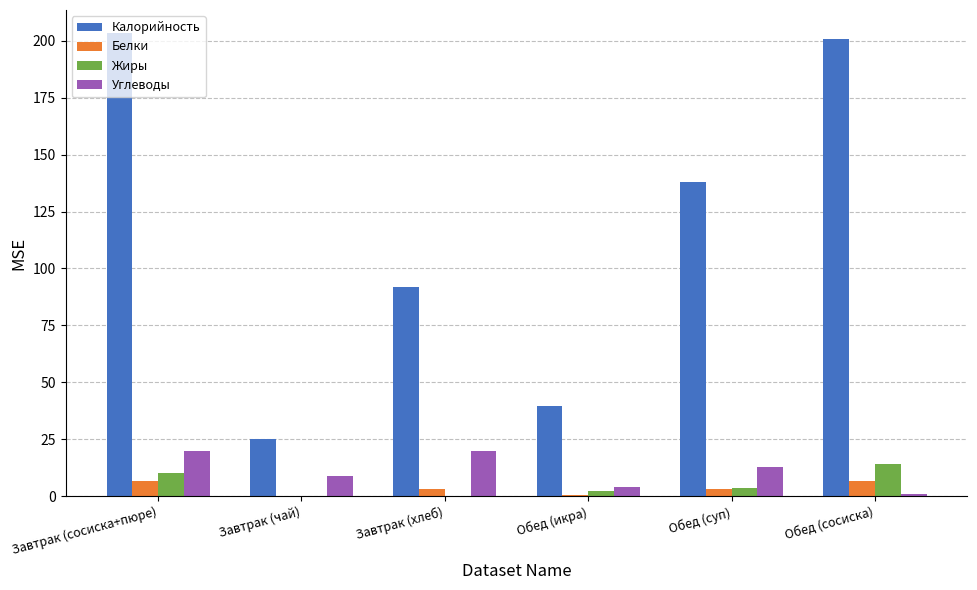

What is the difference between the Калорийность values at Обед (суп) and Завтрак (чай)?

113.0